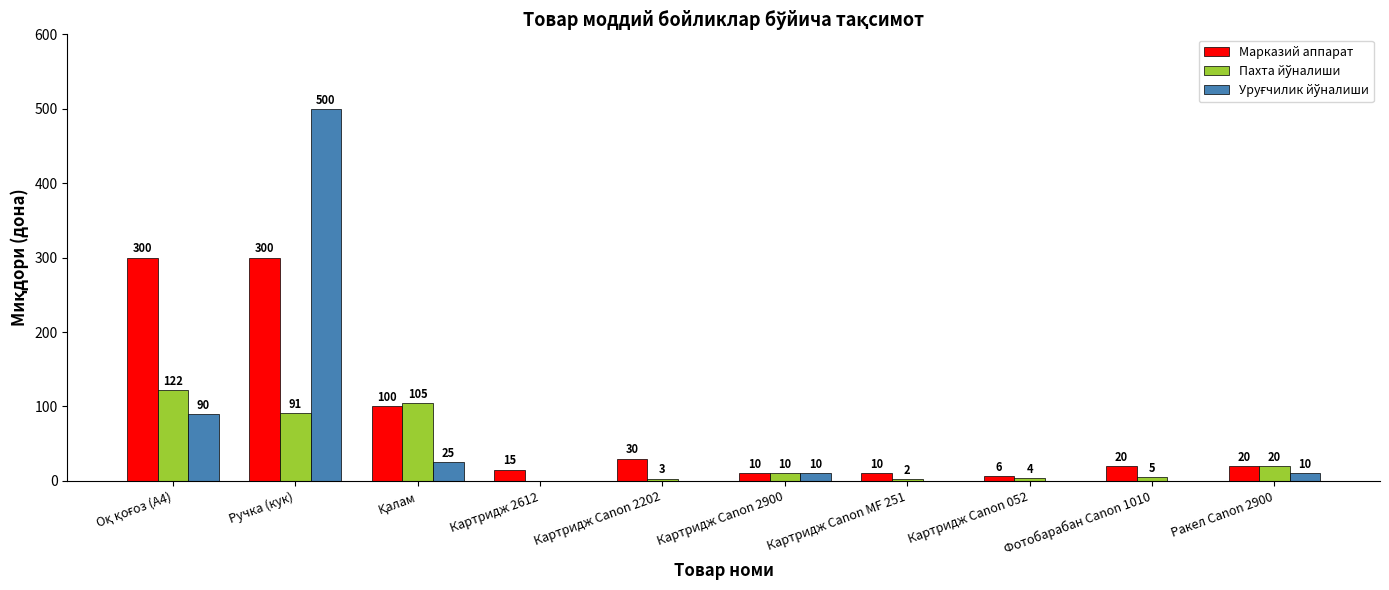

What is the maximum value shown in the chart?

500